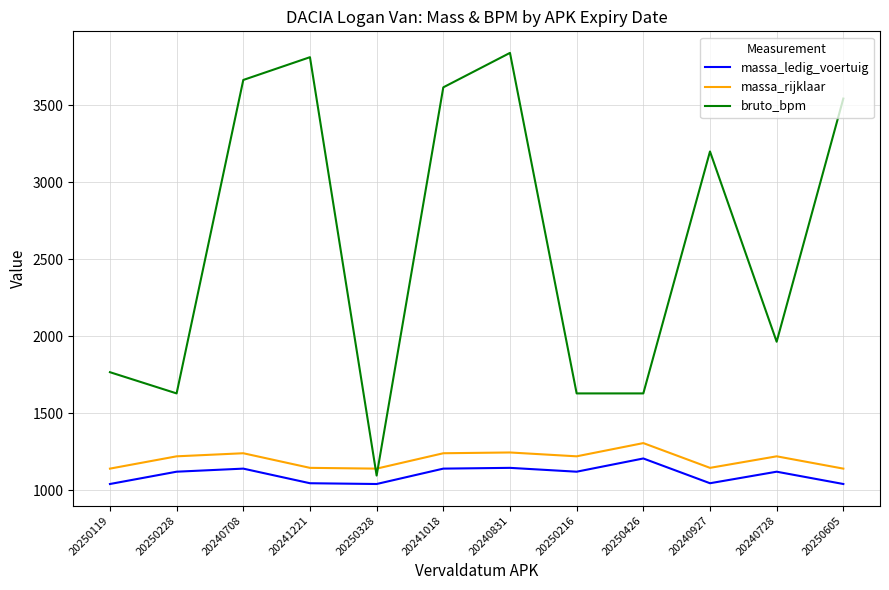

Which series has the widest spread of values?

bruto_bpm